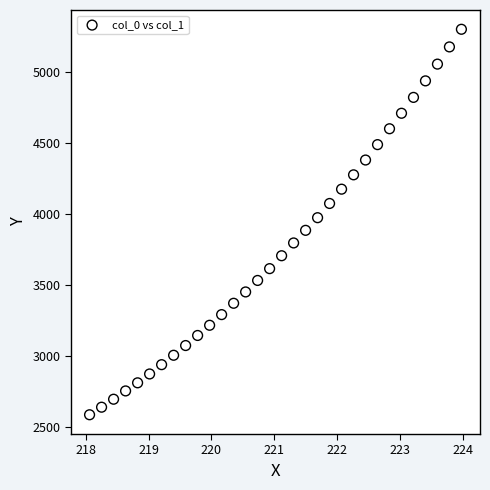

What is the range of Y values (max minus min)?

2708.7